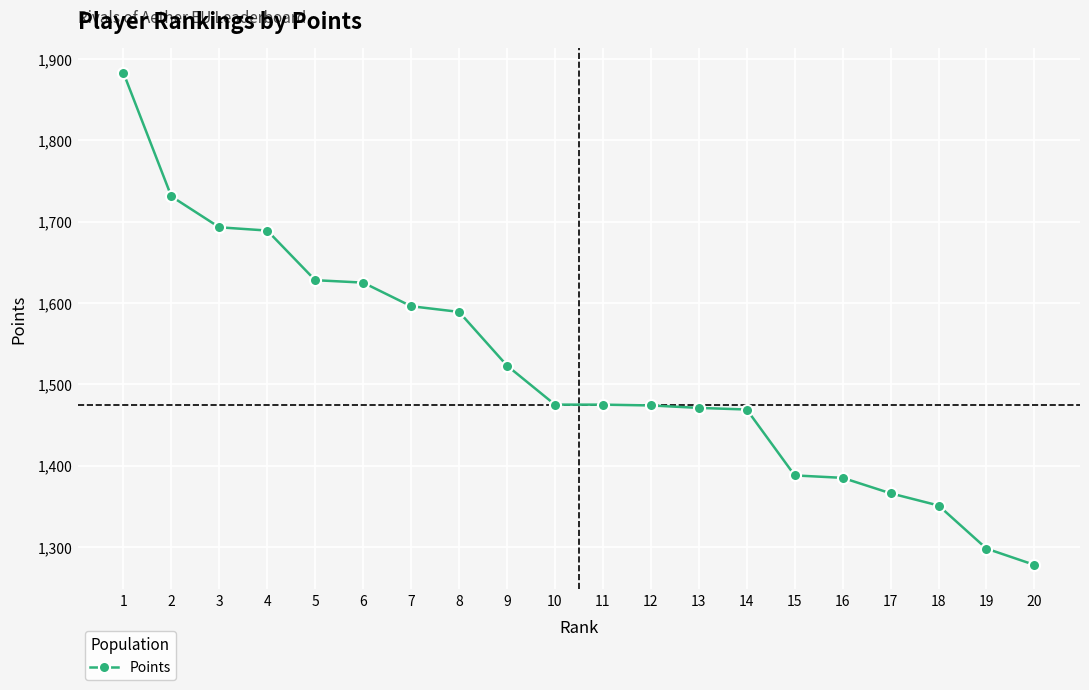

Which has a higher value, 19 or 10?

10